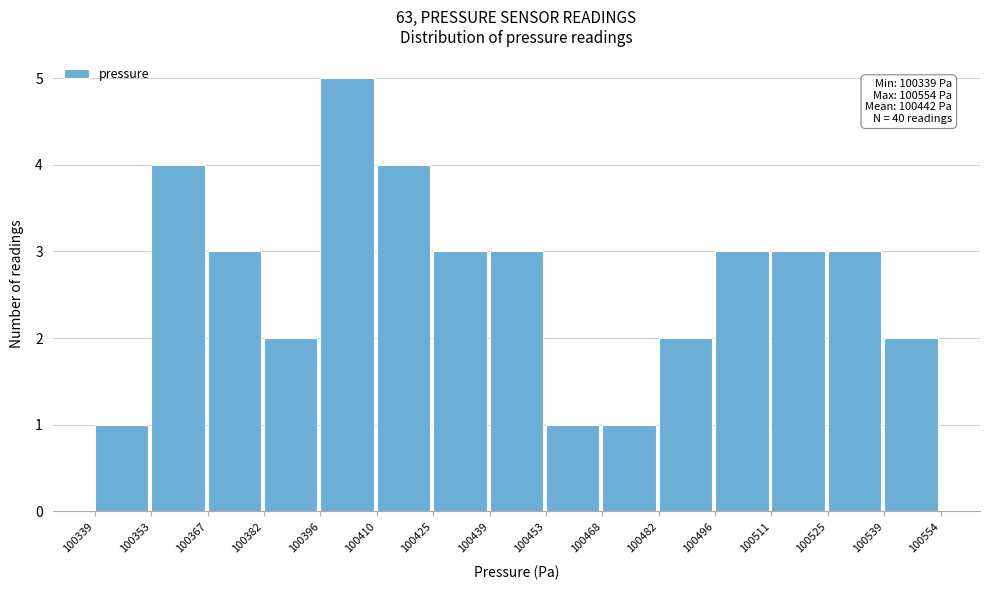

Which range on the x-axis has the tallest bar?

100396 to 100410